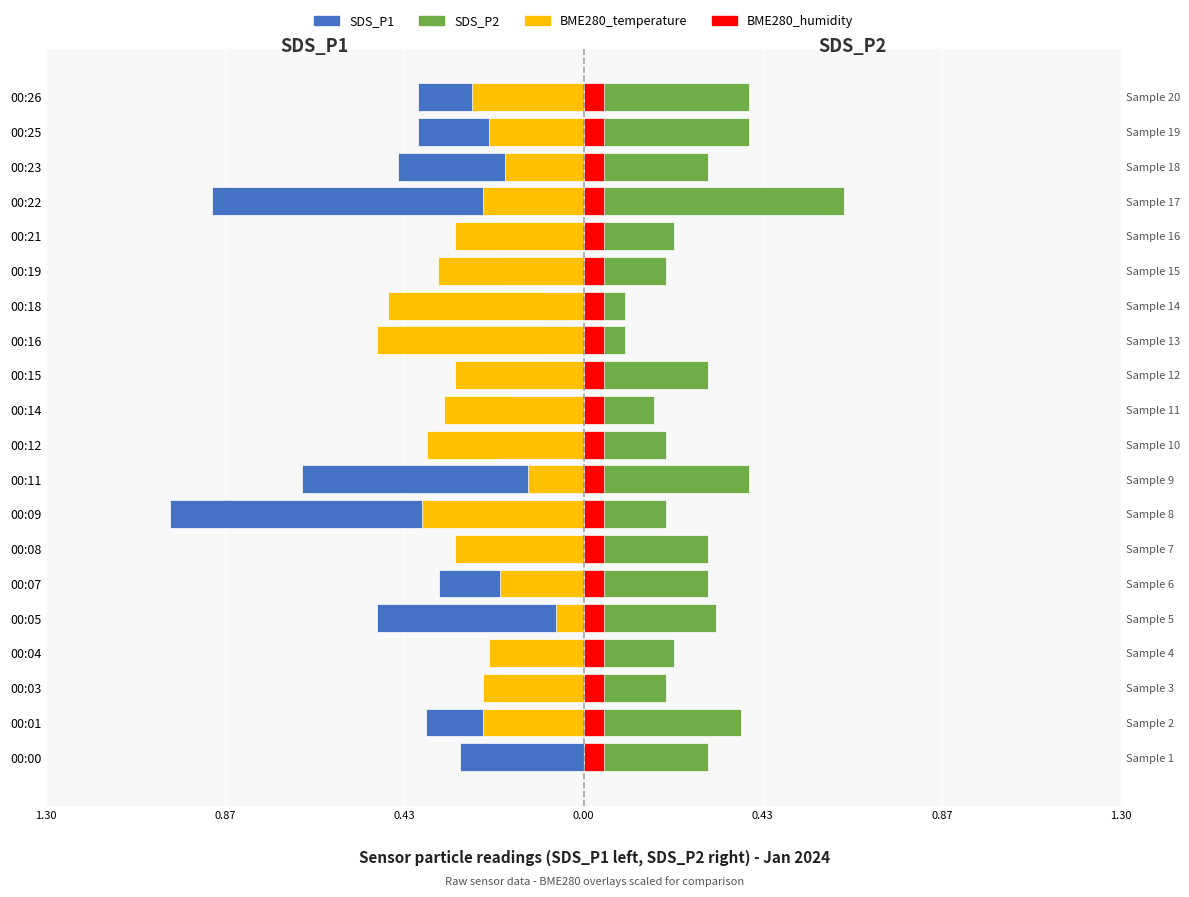

What is the difference between the maximum and minimum values in the SDS_P1 series?

0.9